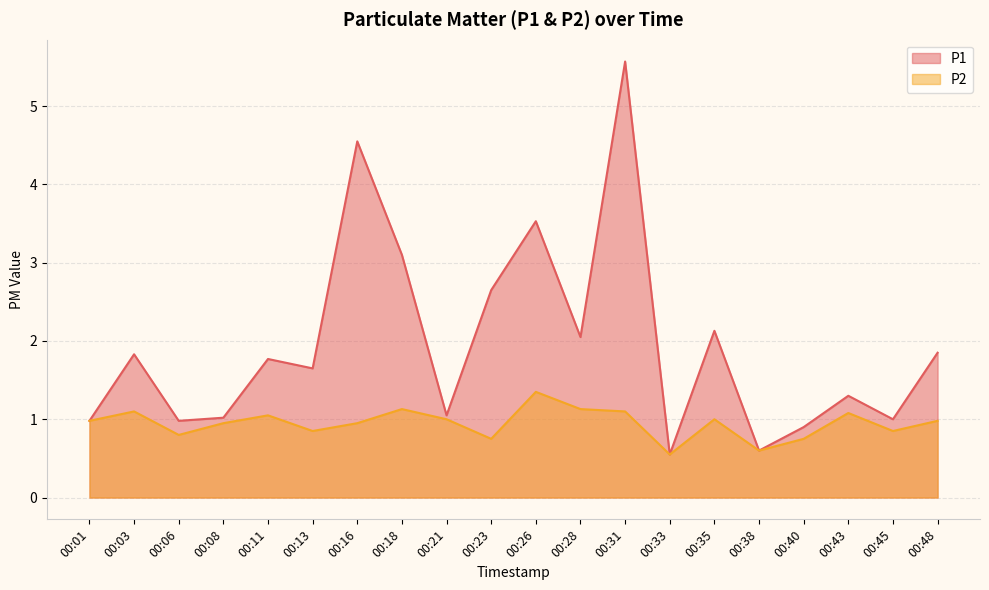

What is the sum of all P1 values?

39.1